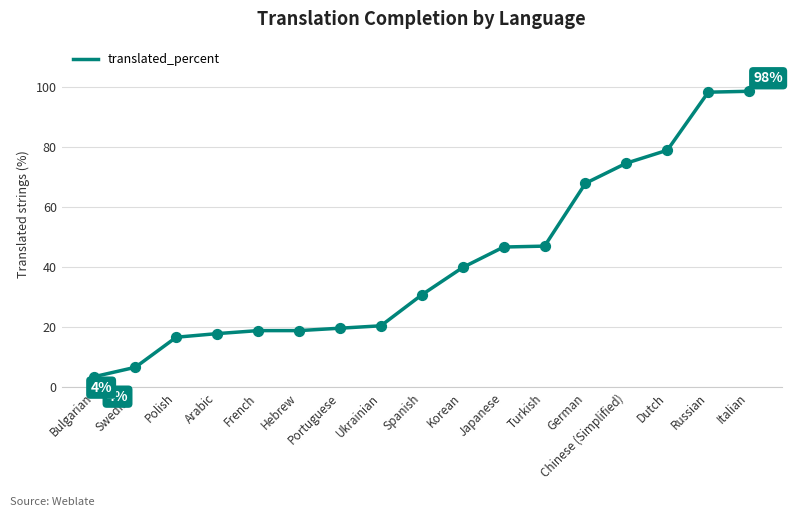

Which has a higher value, Spanish or Hebrew?

Spanish